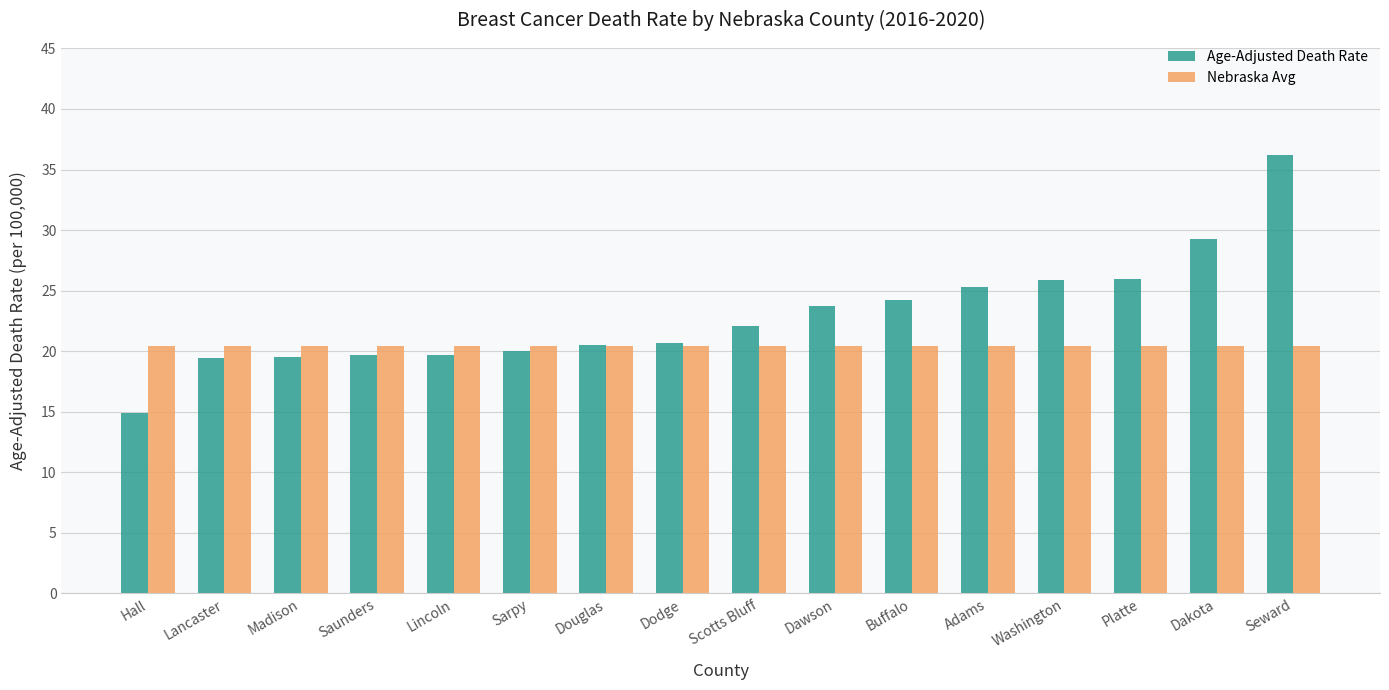

Between Hall and Seward, which series saw the biggest shift?

Age-Adjusted Death Rate